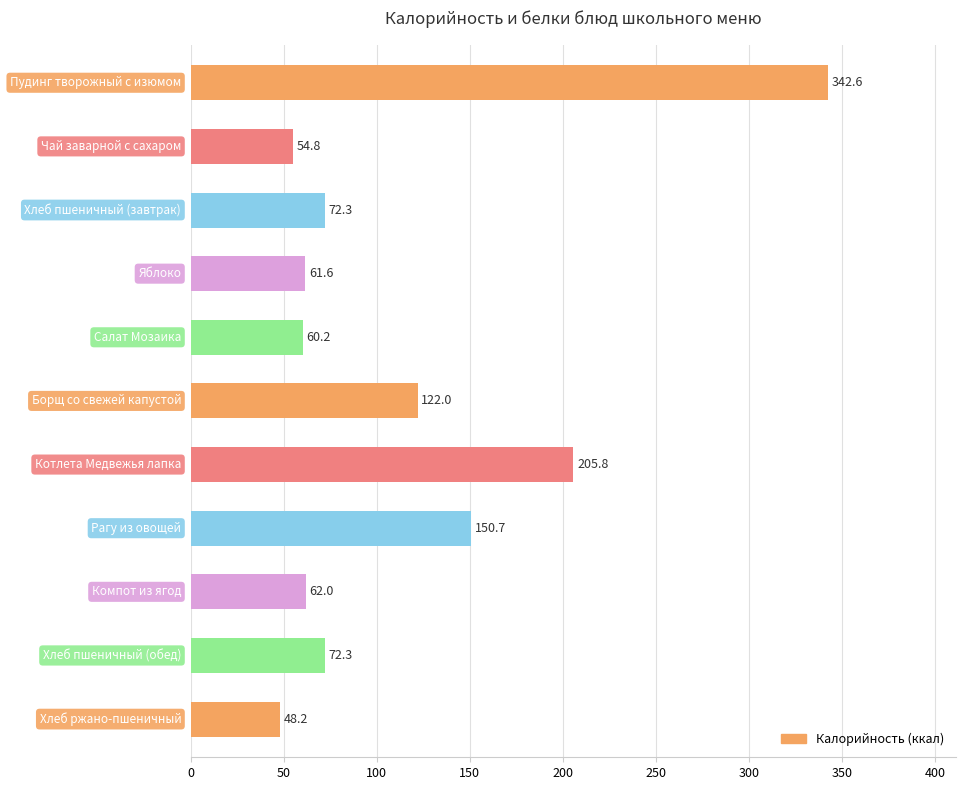

What is the value of the 11th bar from the top?

48.2